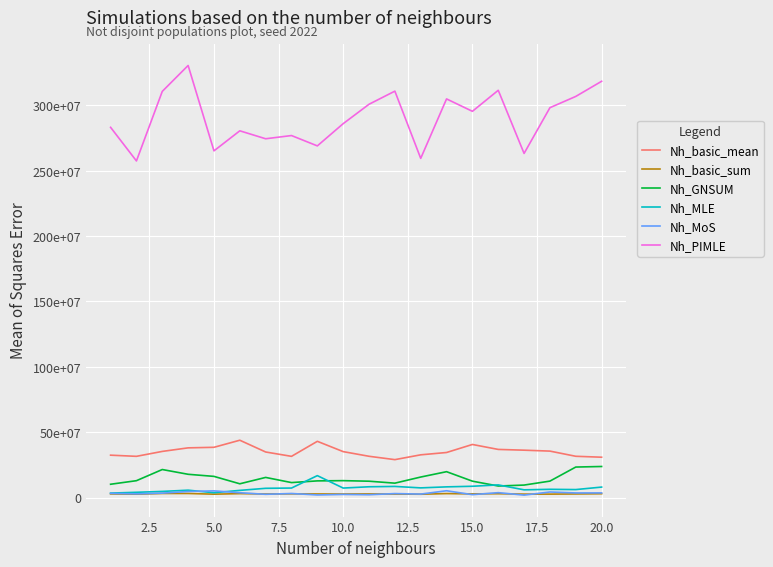

What are all the series names shown in the legend?

Nh_basic_mean, Nh_basic_sum, Nh_GNSUM, Nh_MLE, Nh_MoS, Nh_PIMLE